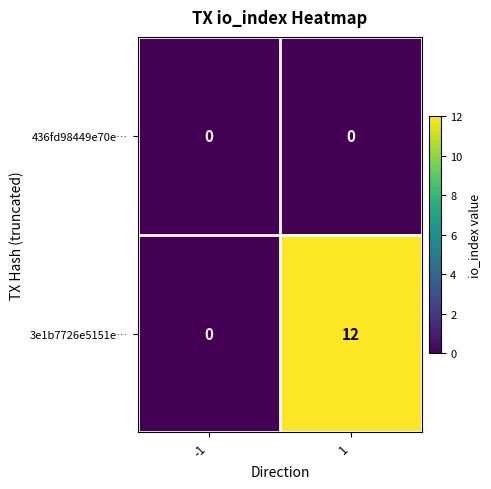

True or false: 3e1b7726e5151e… has a value of -6 at -1.

False